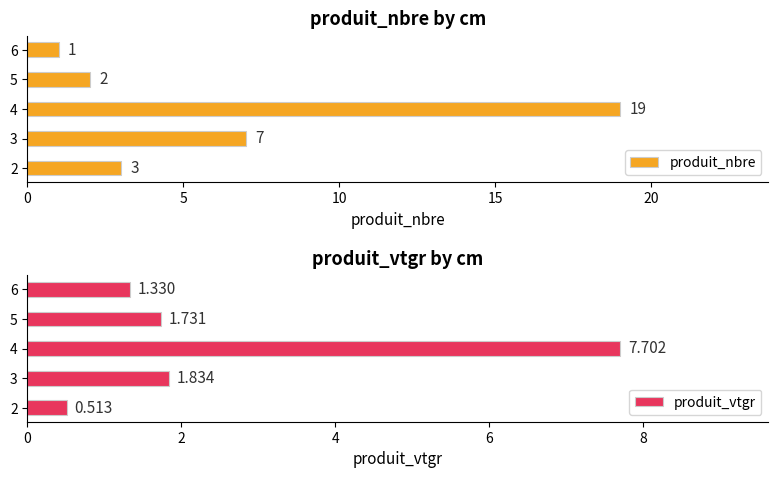

What is the value of the produit_nbre bar at the 3rd from the left?

19.0